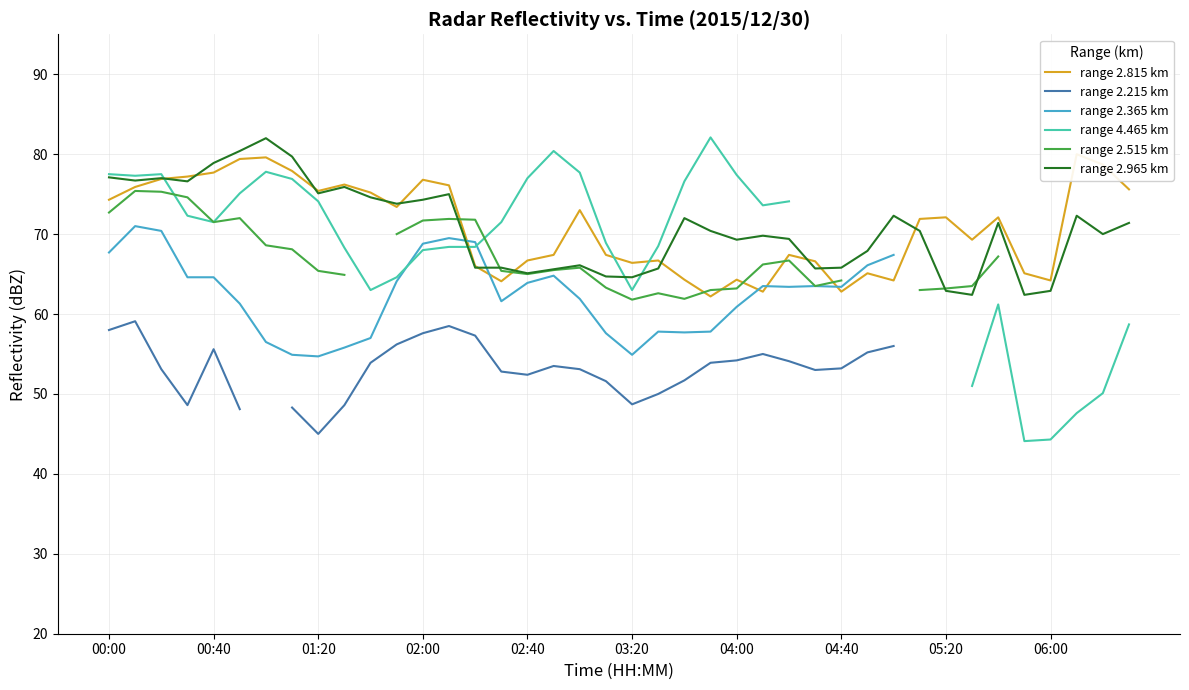

The range 2.965 km series shows 17.8 at 00:40. True or false?

False